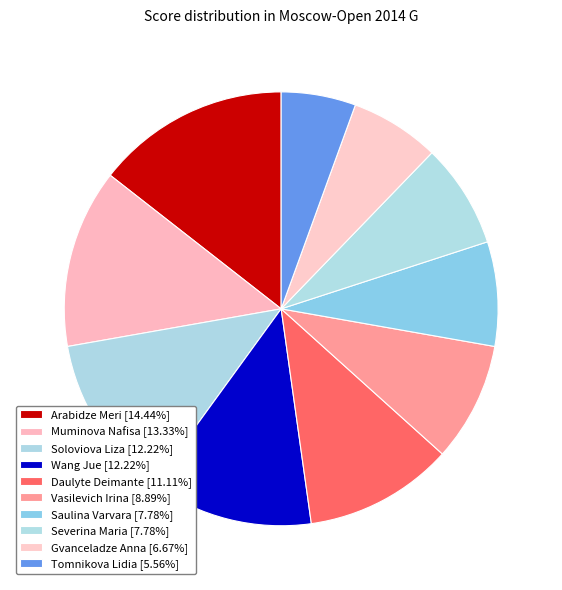

How many segments does this pie chart have?

10